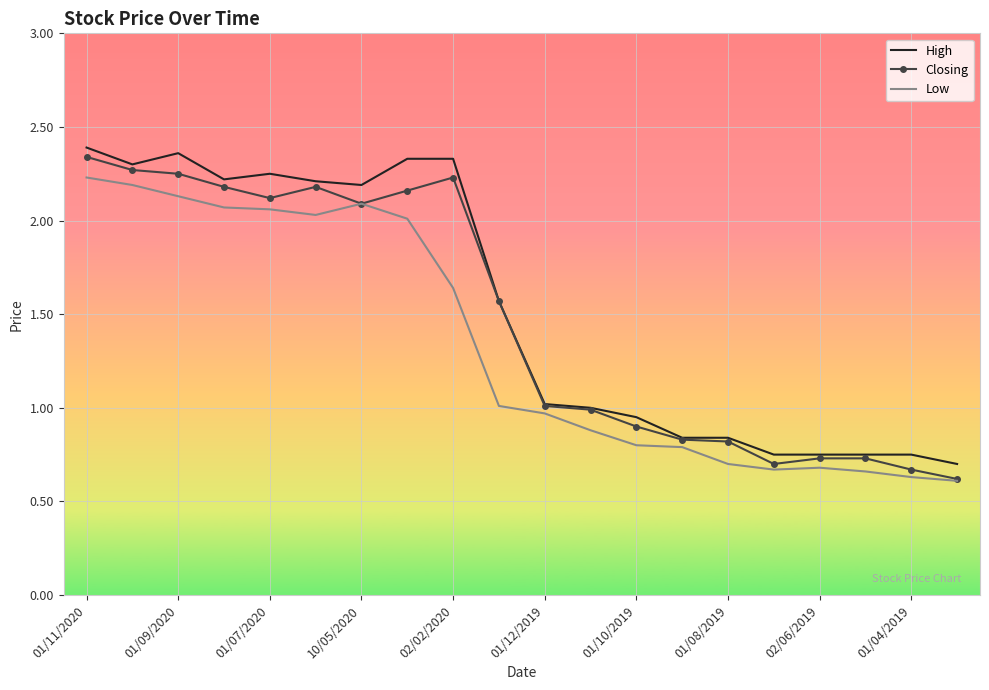

What are all the series names shown in the legend?

High, Closing, Low